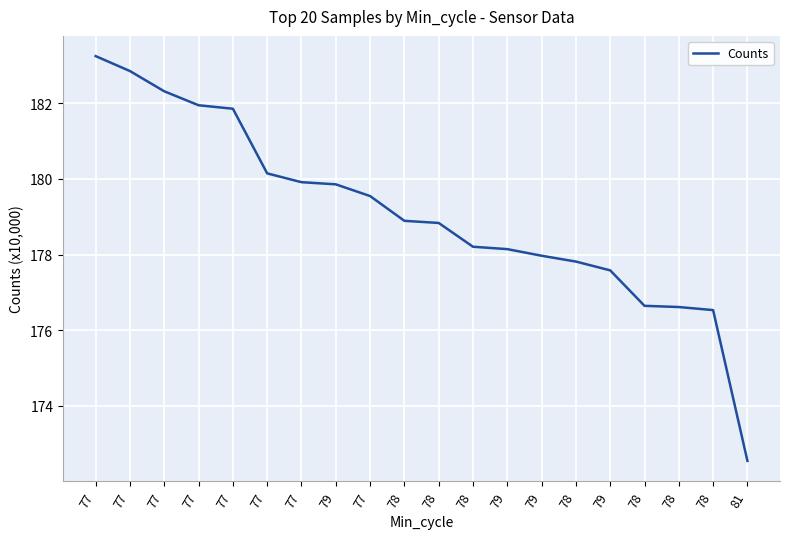

What is the sum of all values?

3581.4